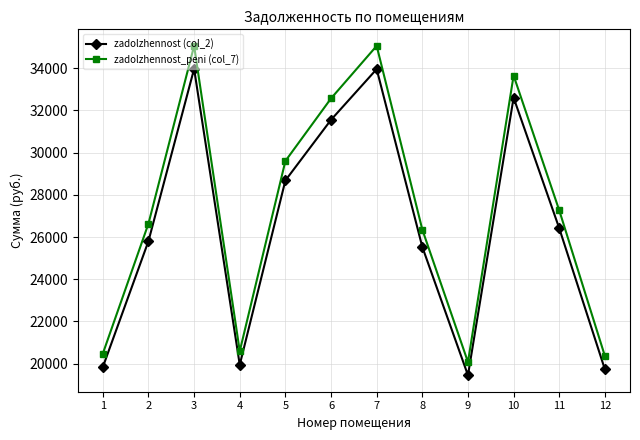

What is the difference between the zadolzhennost_peni (col_7) values at 3 and 4?

14470.0